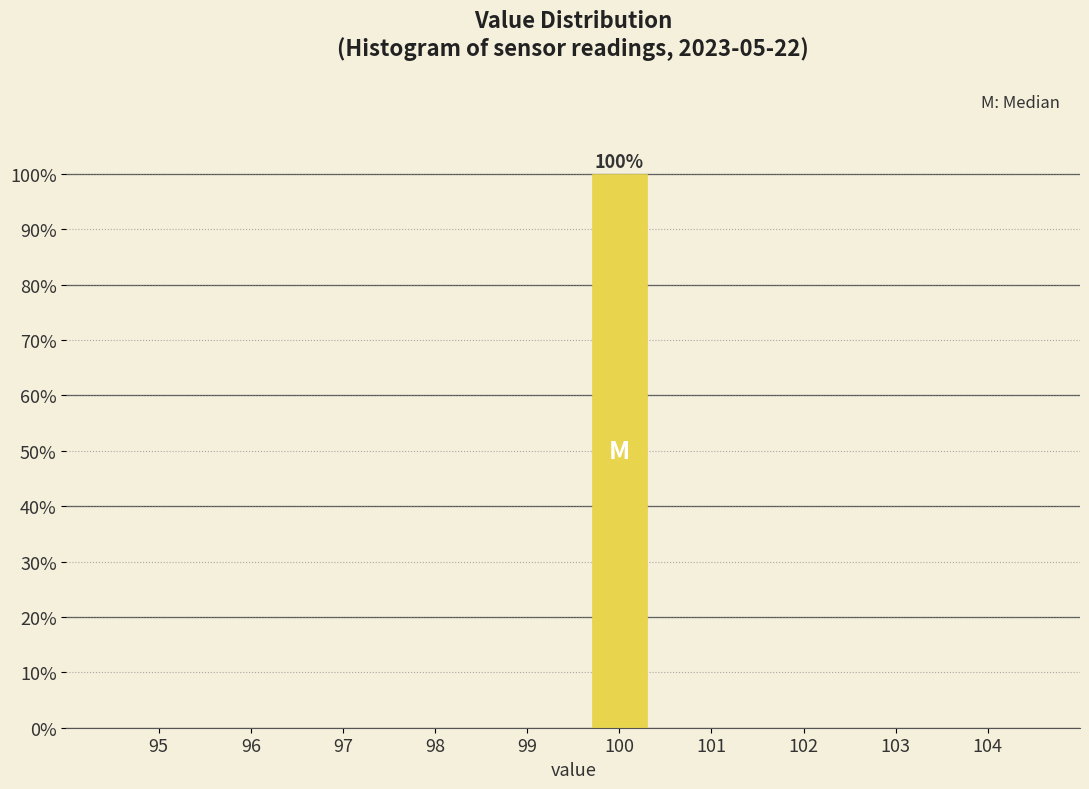

Reading right to left, transcribe all the data shown in this chart.

104=0	103=0	102=0	101=0	100=100	99=0	98=0	97=0	96=0	95=0